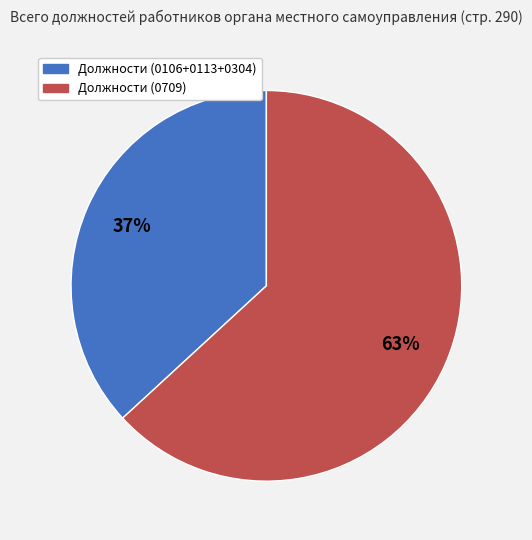

How many slices are in this pie chart?

2